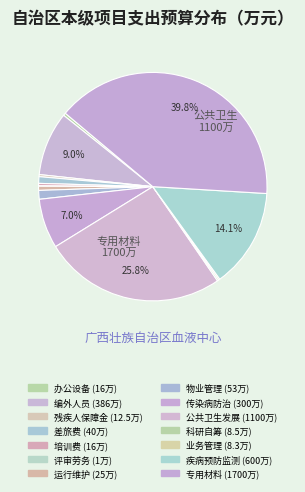

To the nearest percent, what is the average slice percentage?

7%